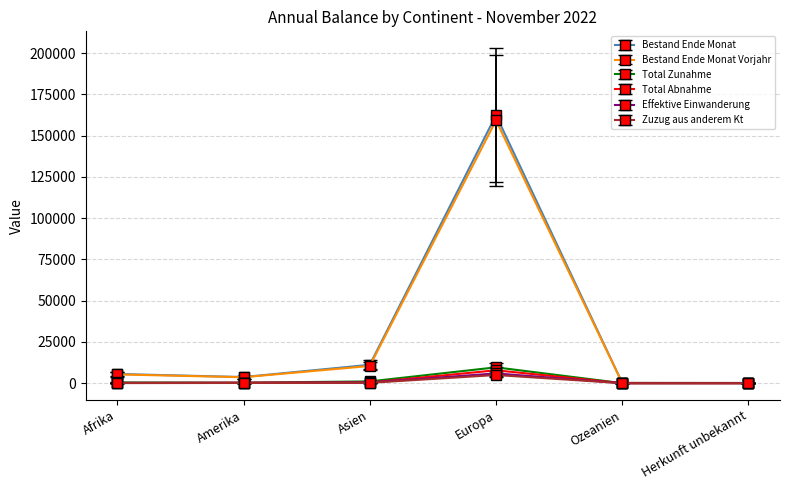

What is the difference between the second highest and minimum values in the Bestand Ende Monat Vorjahr series?

10322